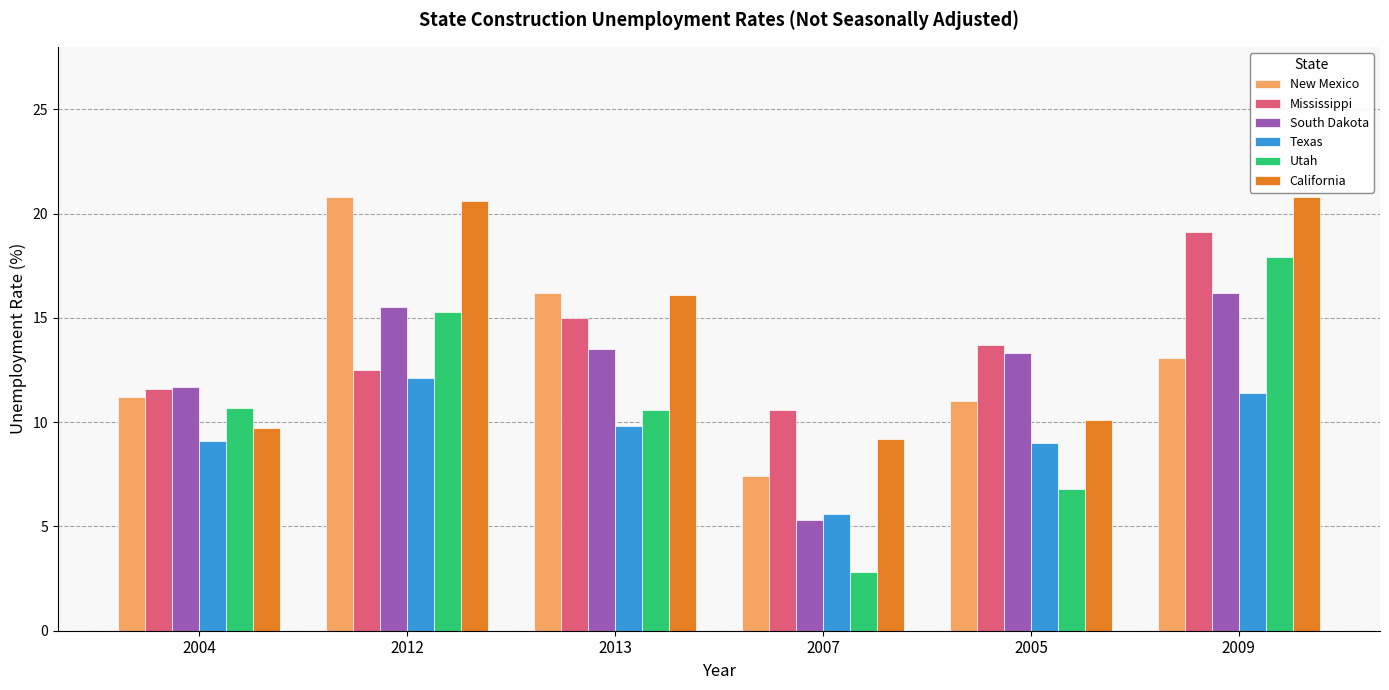

What is the sum of all California values?

86.5